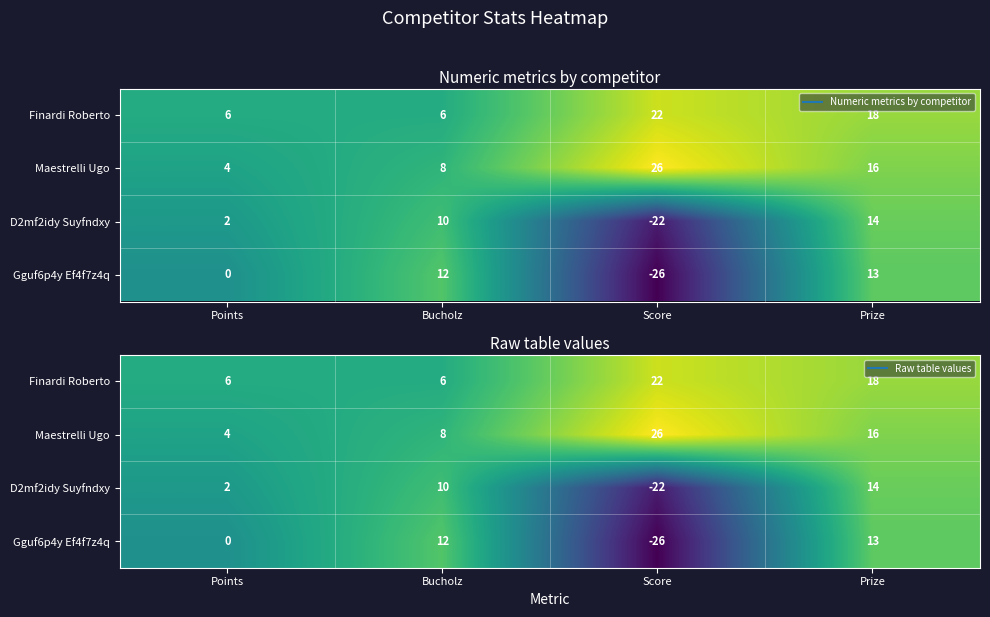

What is the difference between the maximum and minimum values in the D2mf2idy Suyfndxy series?

36